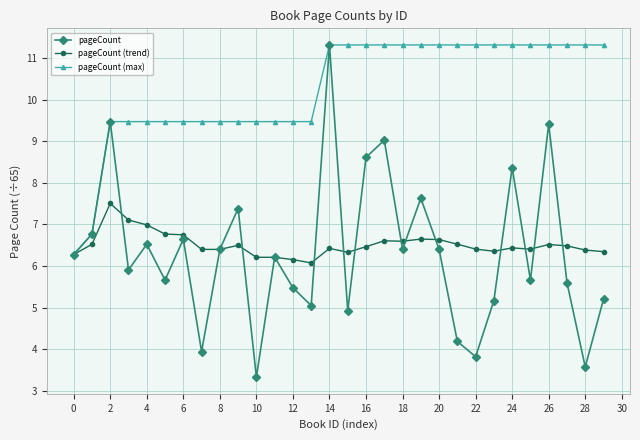

How many lines are shown in the chart?

3